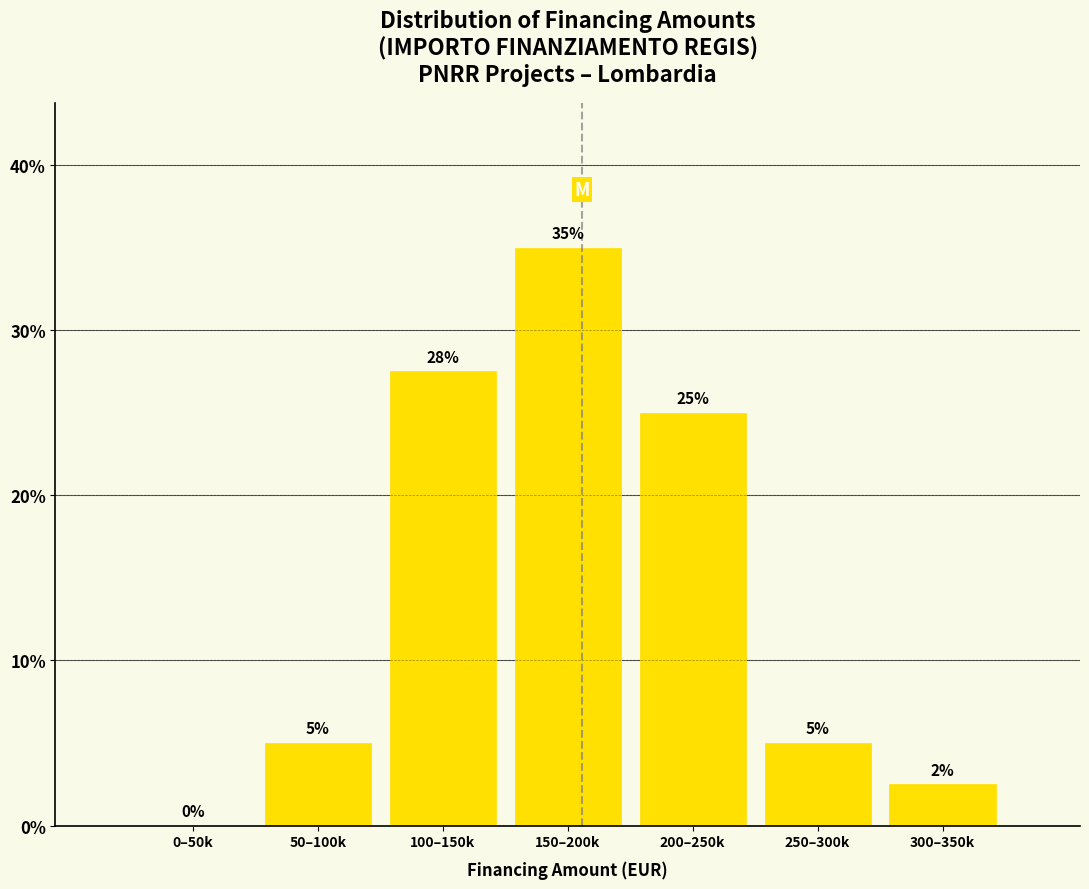

What is the change in value from 0–50k to 250–300k?

+5.0